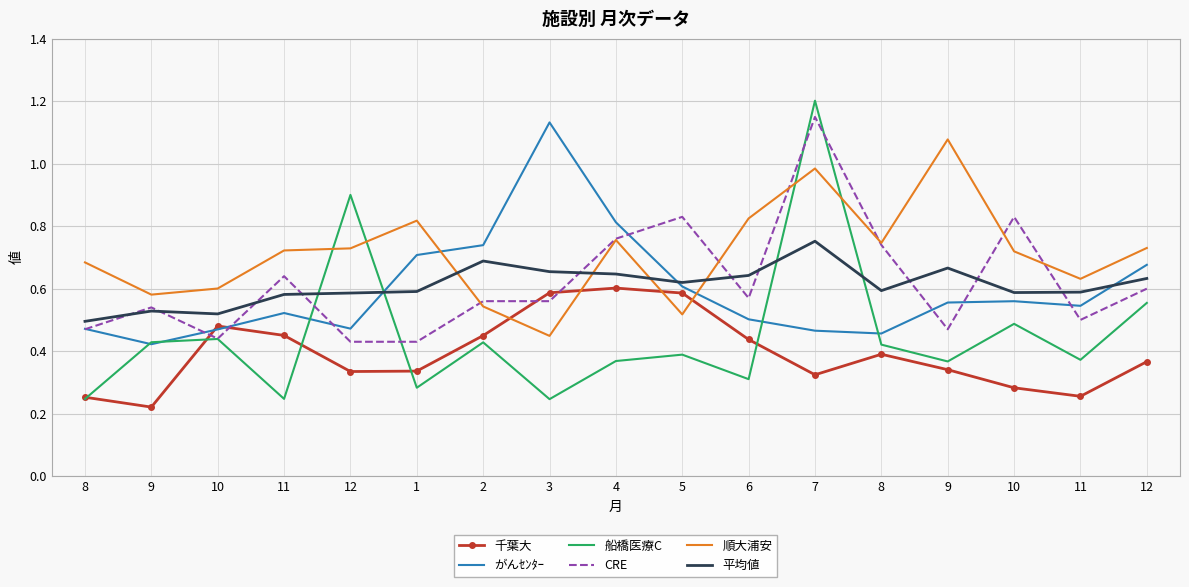

What is the minimum value for 船橋医療C?

0.2